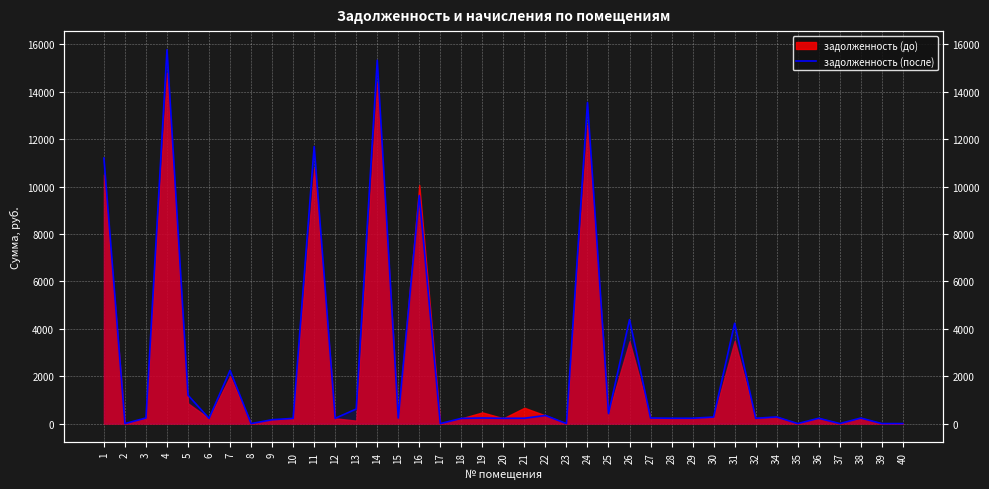

Reading left to right, what are all the values shown in this chart?

11200.0	0.0	237.1	15768.4	1196.5	219.9	2240.8	0.0	162.7	220.5	11686.0	222.6	614.6	15326.3	234.8	9619.2	0.0	220.5	235.8	223.1	225.4	343.4	0.0	13545.6	421.3	4386.4	234.3	225.8	225.2	275.6	4231.9	223.7	280.4	0.0	225.2	0.0	234.3	0.0	0.0